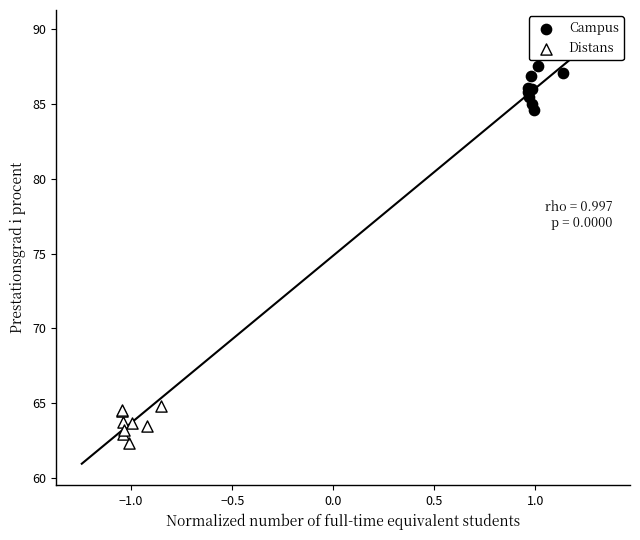

Which series has the widest spread of Y values?

Campus